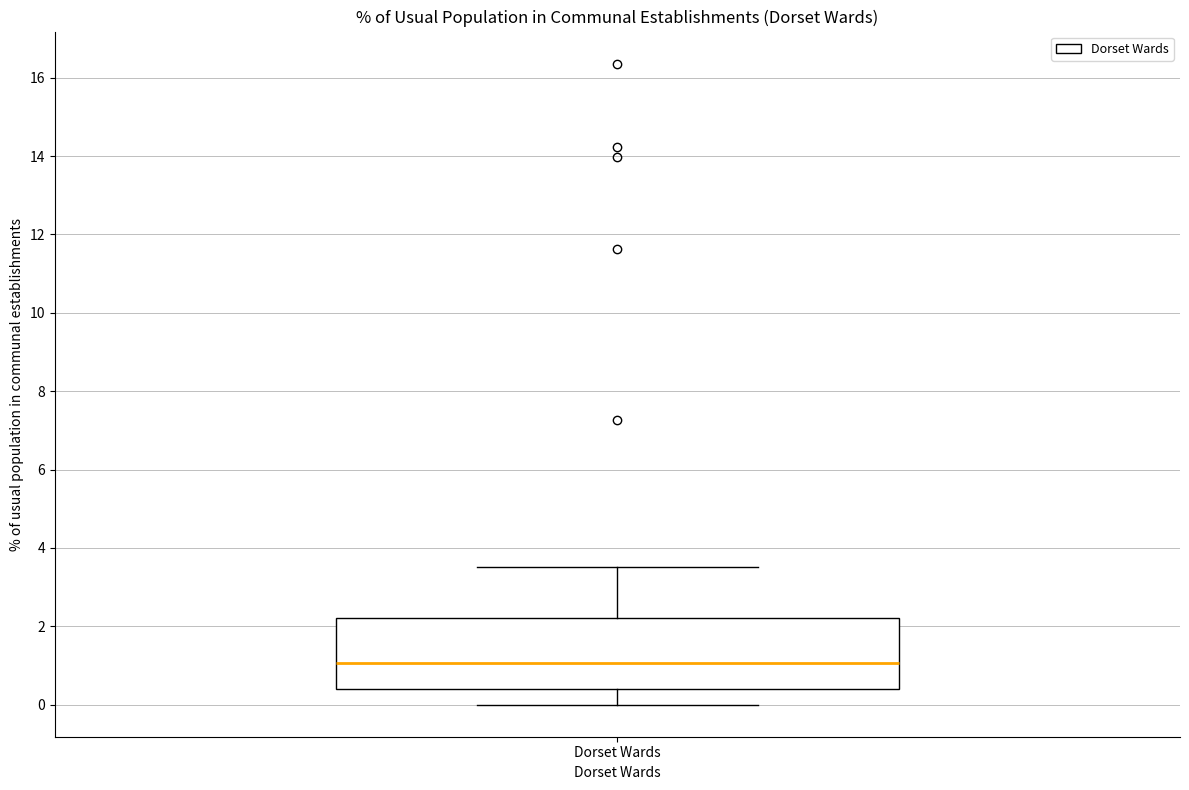

Where does the median line of the box for Dorset Wards sit on the y-axis? The values are not printed on the chart, so give them approximately, as read against the axis.

1.0